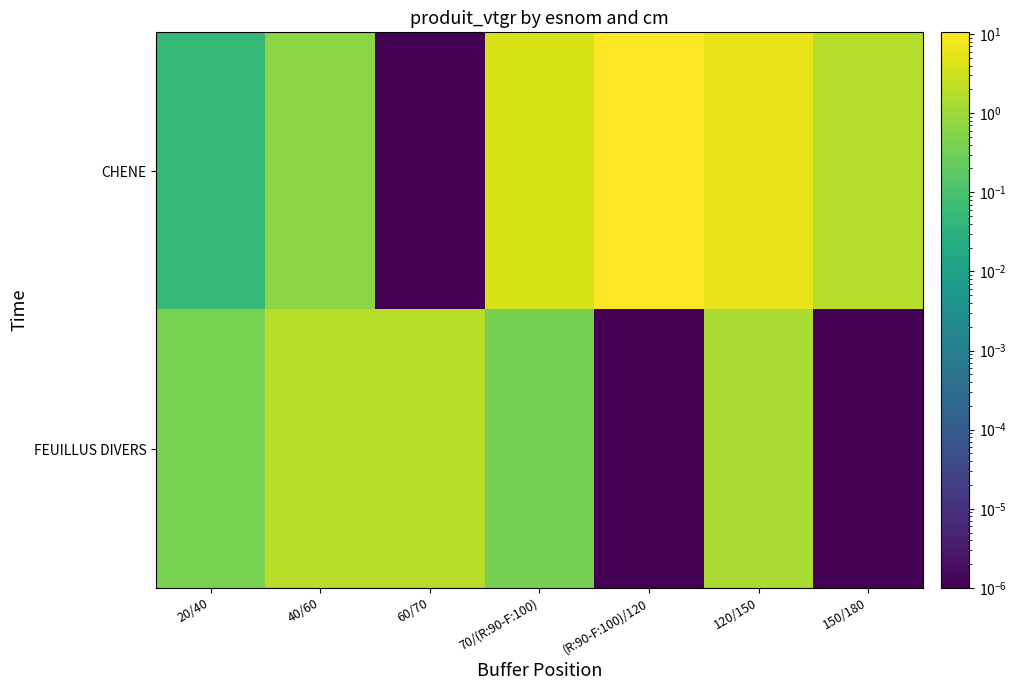

At how many categories does at least one series exceed 2?

3